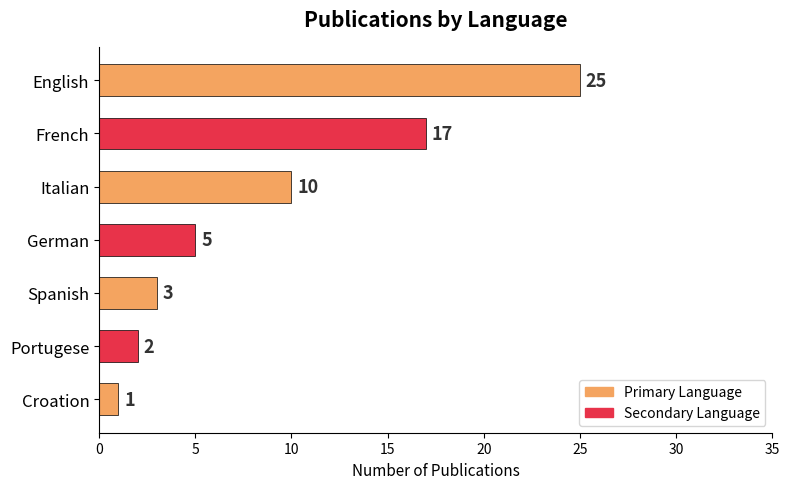

Are the bars grouped side by side (vs. stacked)?

No